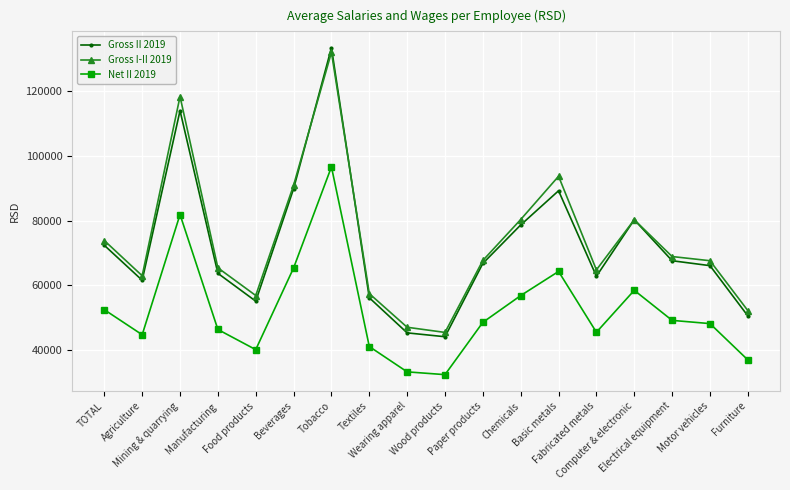

What is the value of the Net II 2019 point at the 12th from the left?

56796